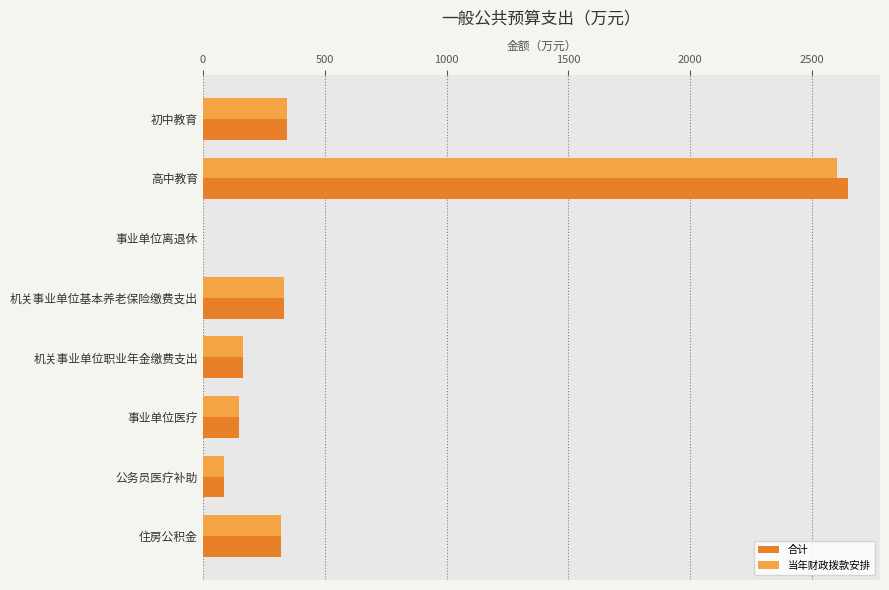

Which category has the highest value across all series?

高中教育